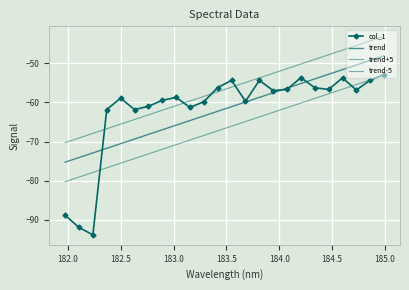

What is the value of the trend+5 point at the 16th from the left?

-52.5